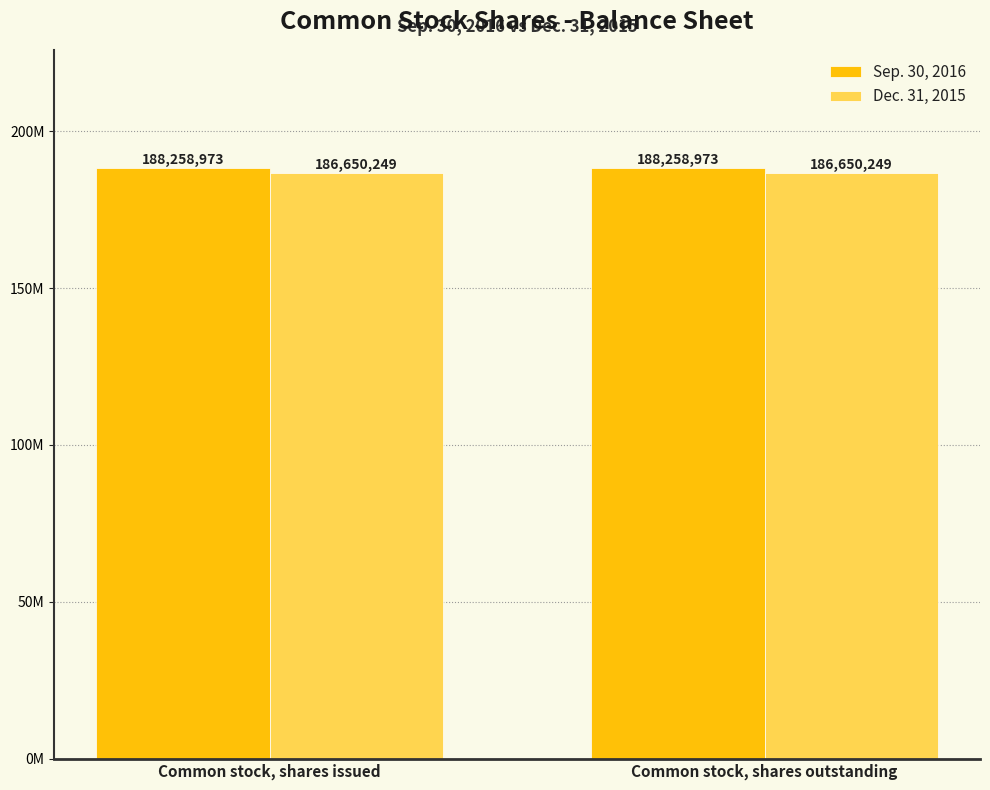

What are all the series names shown in the legend?

Sep. 30, 2016, Dec. 31, 2015